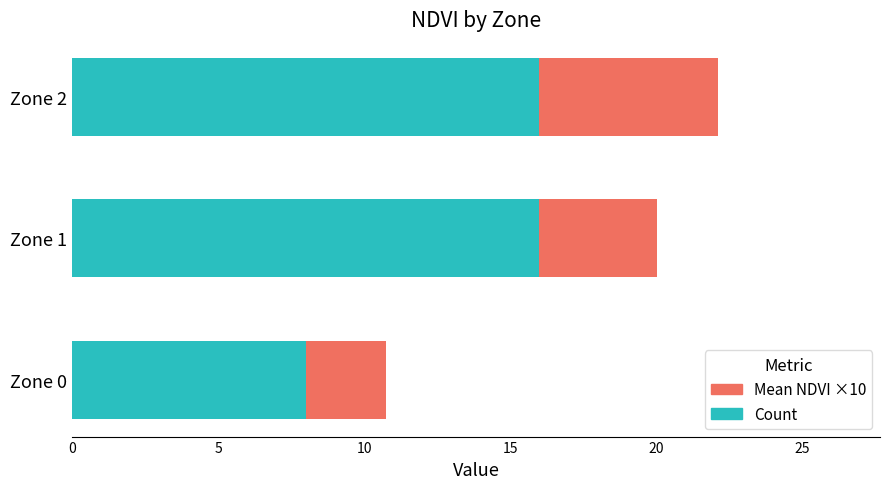

What is the approximate value of Count at Zone 2?

16.0